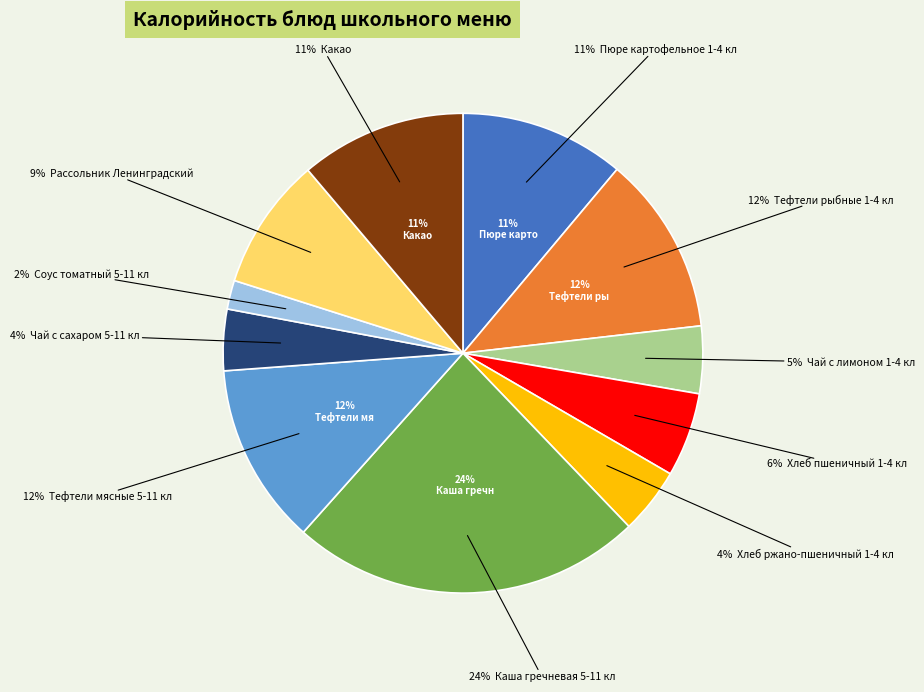

To the nearest percent, what portion does Тефтели рыбные 1-4 кл represent?

12%